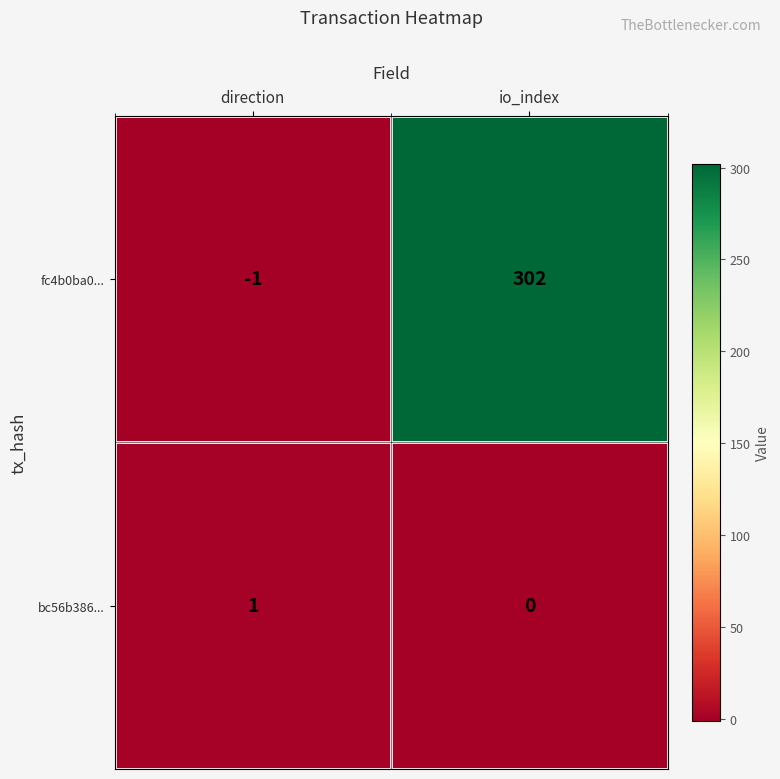

Reading left to right, what are all the values shown in this chart?

fc4b0ba0...: -1	302
bc56b386...: 1	0